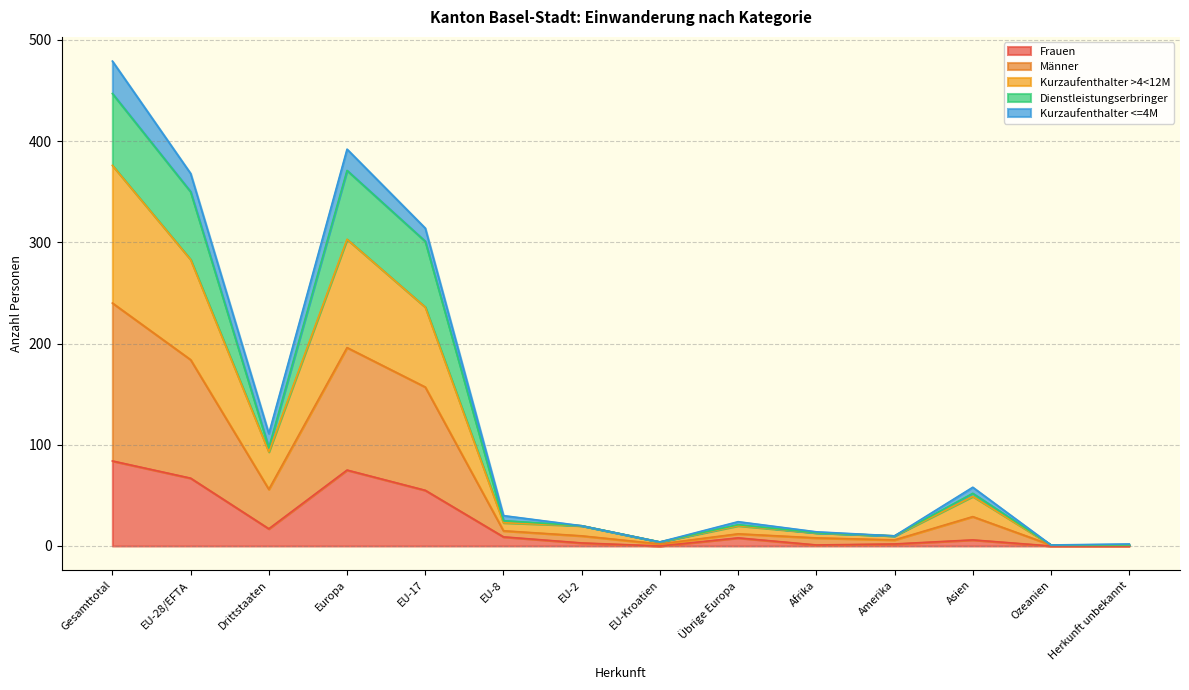

The value of Frauen at Gesamttotal is 84. True or false?

True